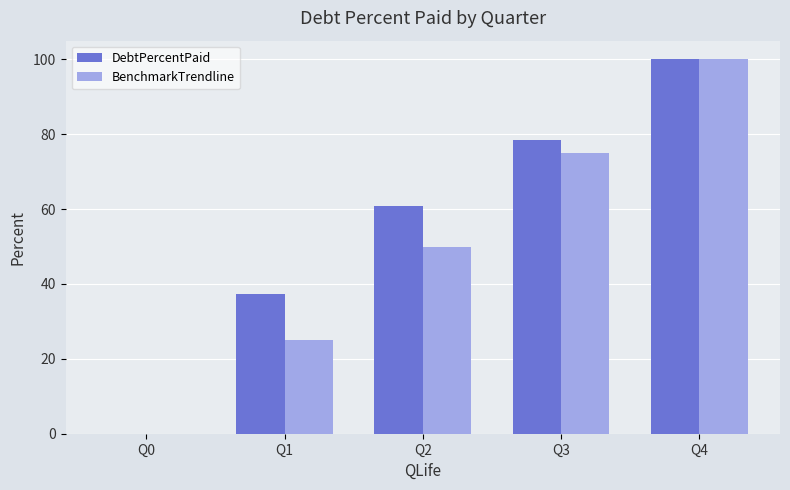

Between Q0 and Q2, which series saw the biggest shift?

DebtPercentPaid